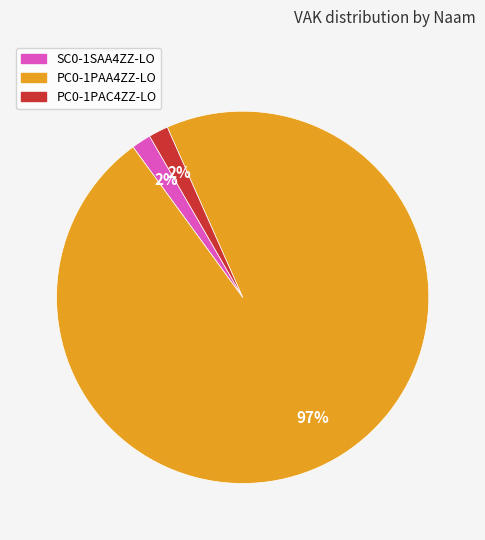

Is there any slice that represents more than half of the pie?

Yes